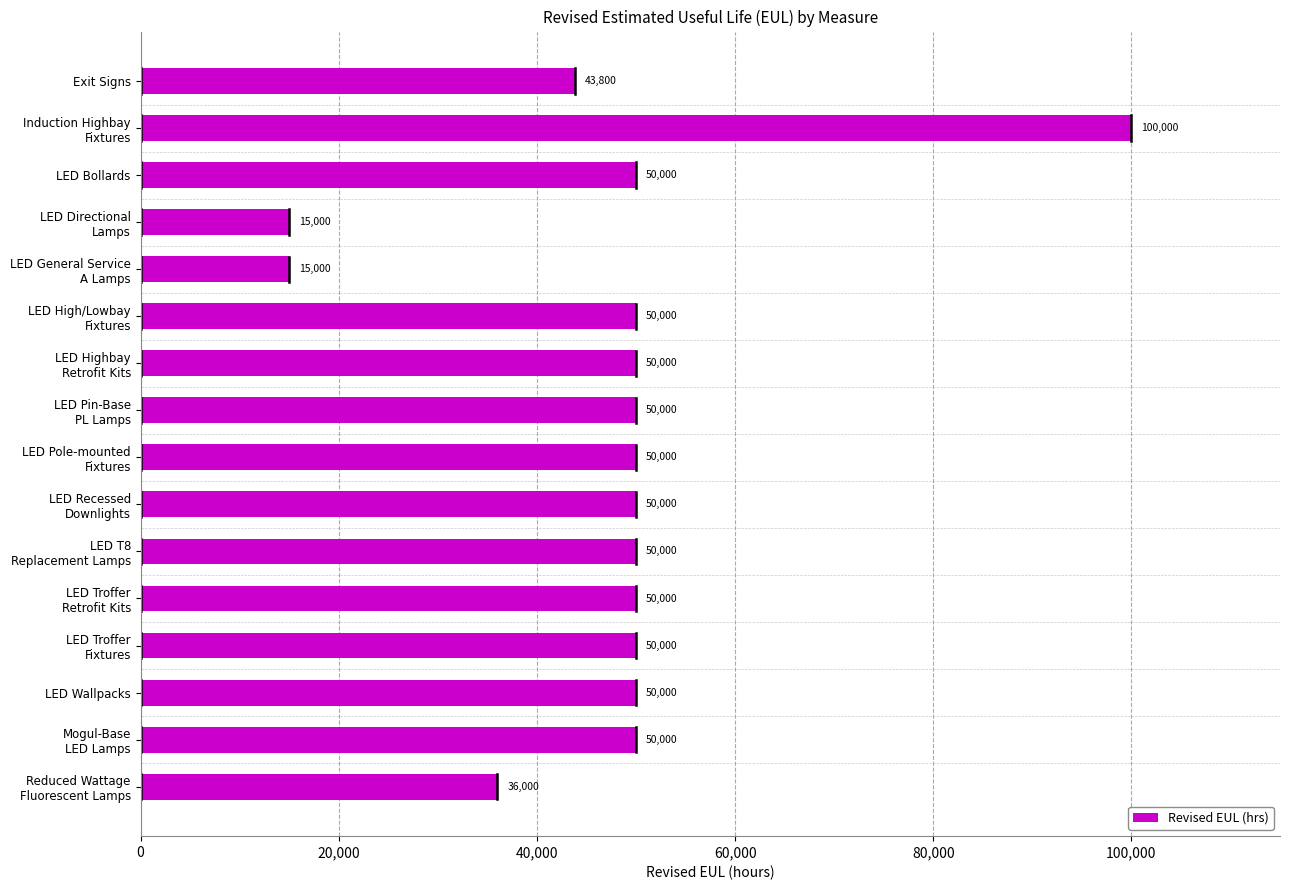

Reading bottom to top, extract all data points from this chart.

36000	50000	50000	50000	50000	50000	50000	50000	50000	50000	50000	15000	15000	50000	100000	43800